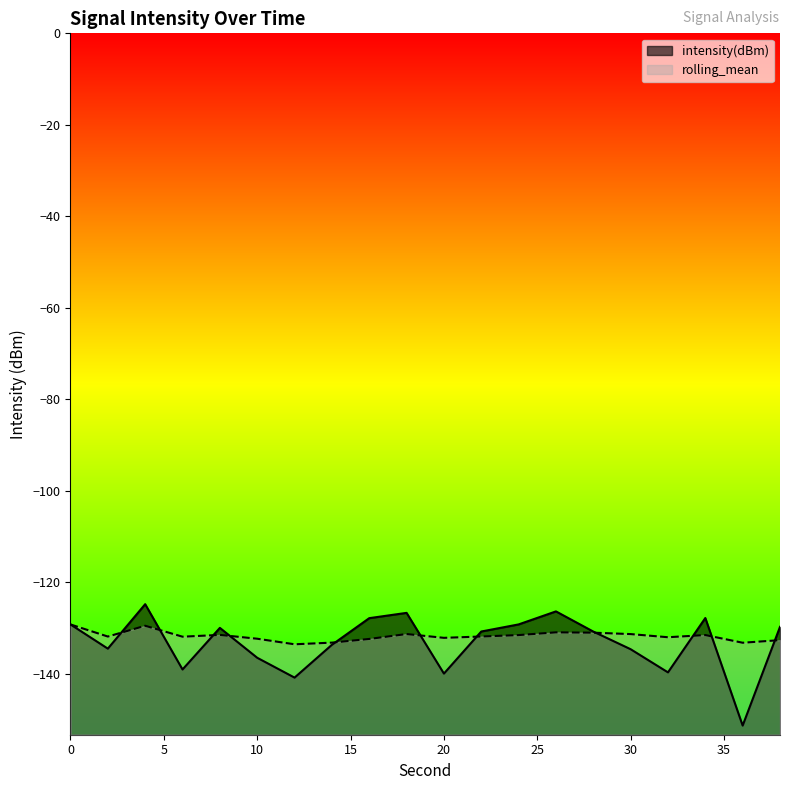

How many data points in rolling_mean are above -131?

3